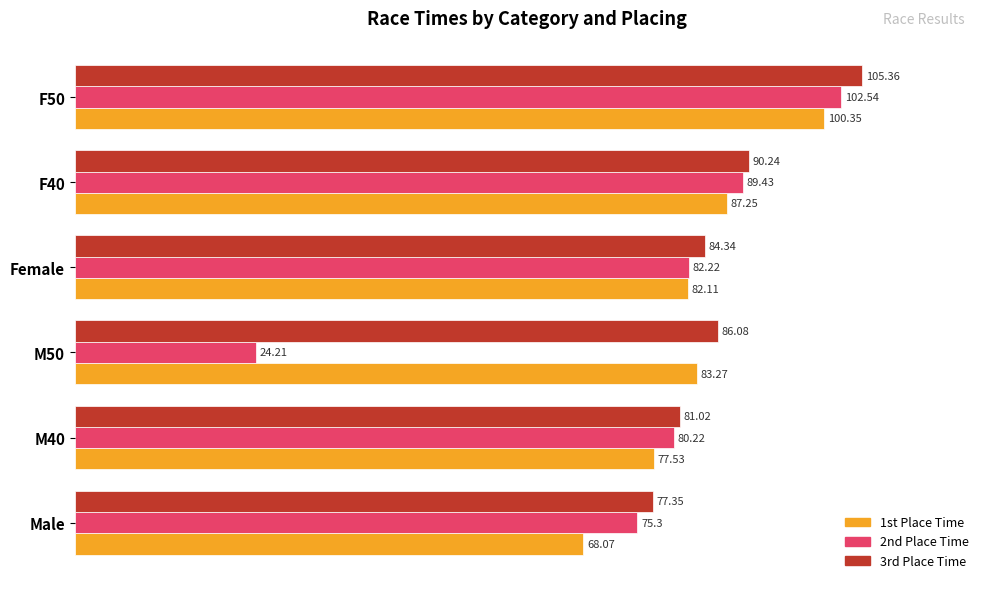

How many data points in 1st Place Time are above 83?

3